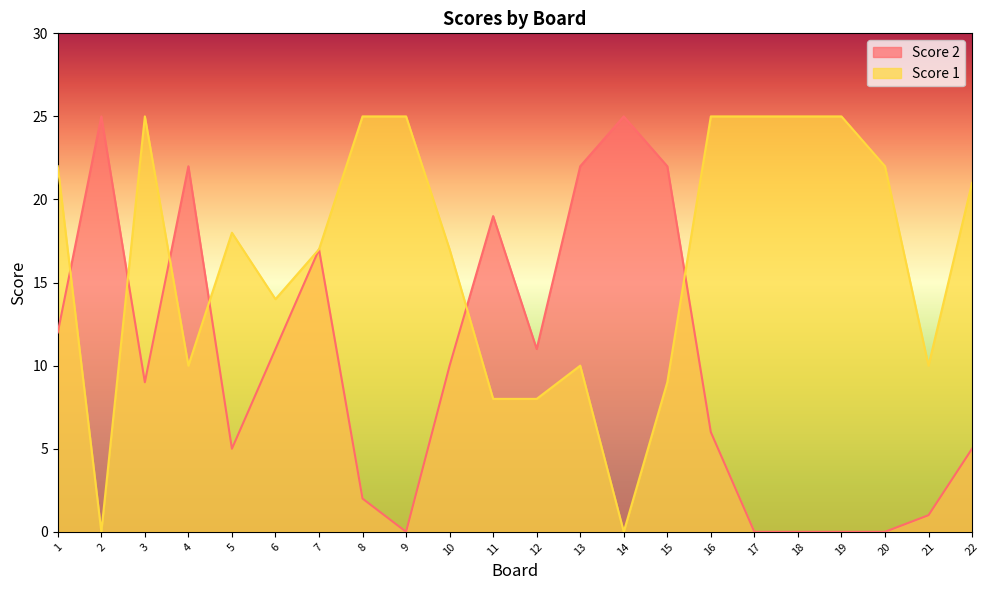

Count the number of categories in the chart.

22